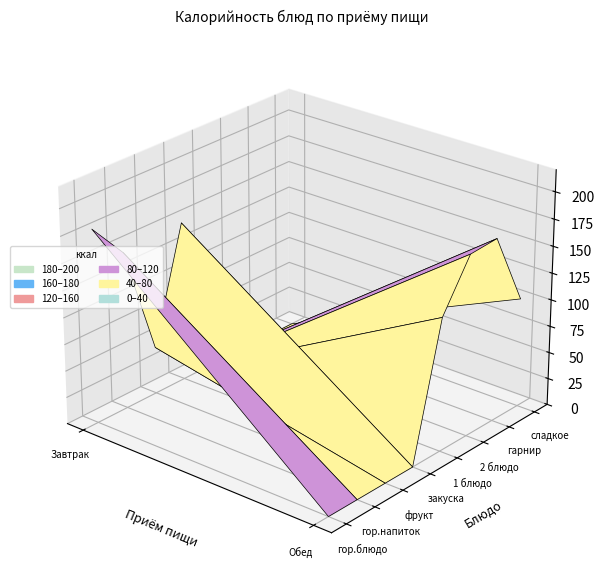

Which category has the lowest value in the Завтрак series?

1 блюдо